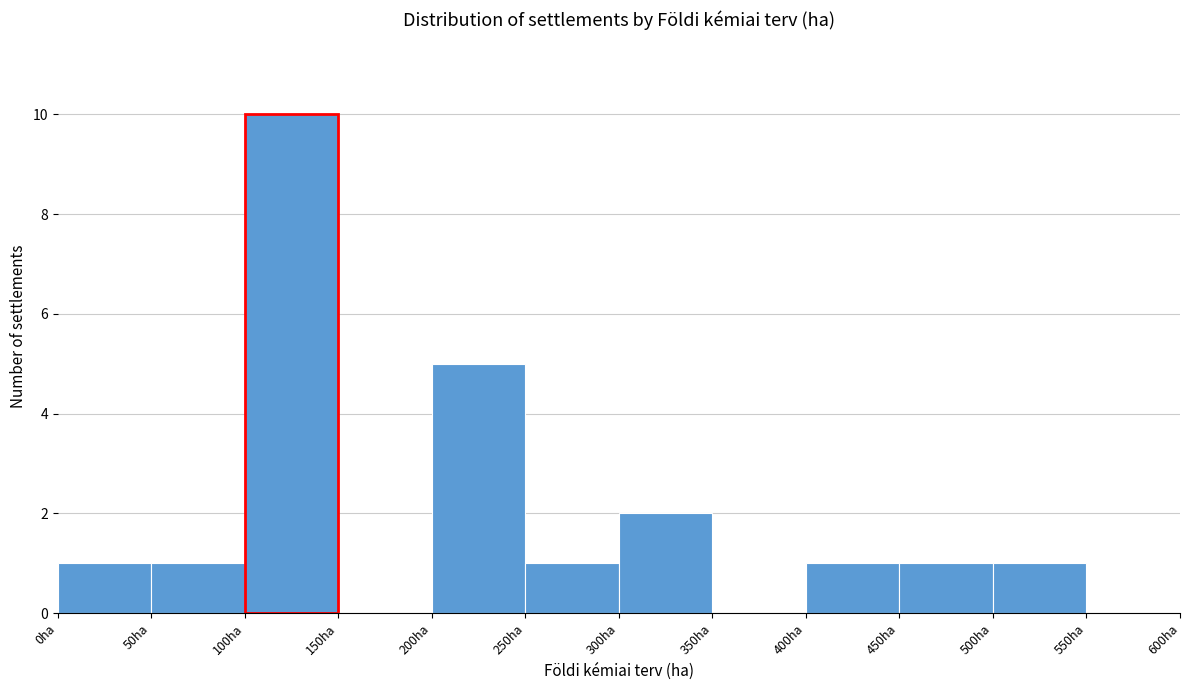

Reading left to right, transcribe this chart: for each bar, give the range it covers on the x-axis and its height. The values are not printed on the chart, so give them approximately, as read against the axis.

0 to 50: 1
50 to 100: 1
100 to 150: 10
150 to 200: 0
200 to 250: 5
250 to 300: 1
300 to 350: 2
350 to 400: 0
400 to 450: 1
450 to 500: 1
500 to 550: 1
550 to 600: 0